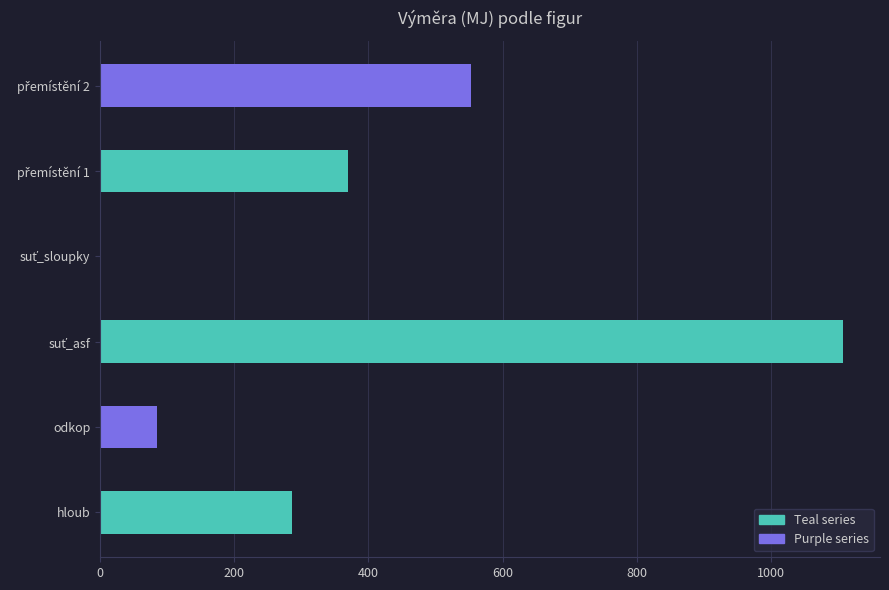

Are the bars horizontal?

Yes